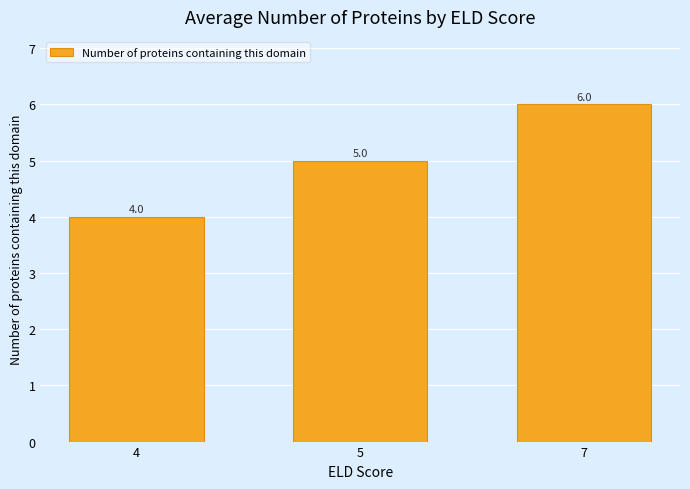

List the labels in order of value, smallest first.

4, 5, 7